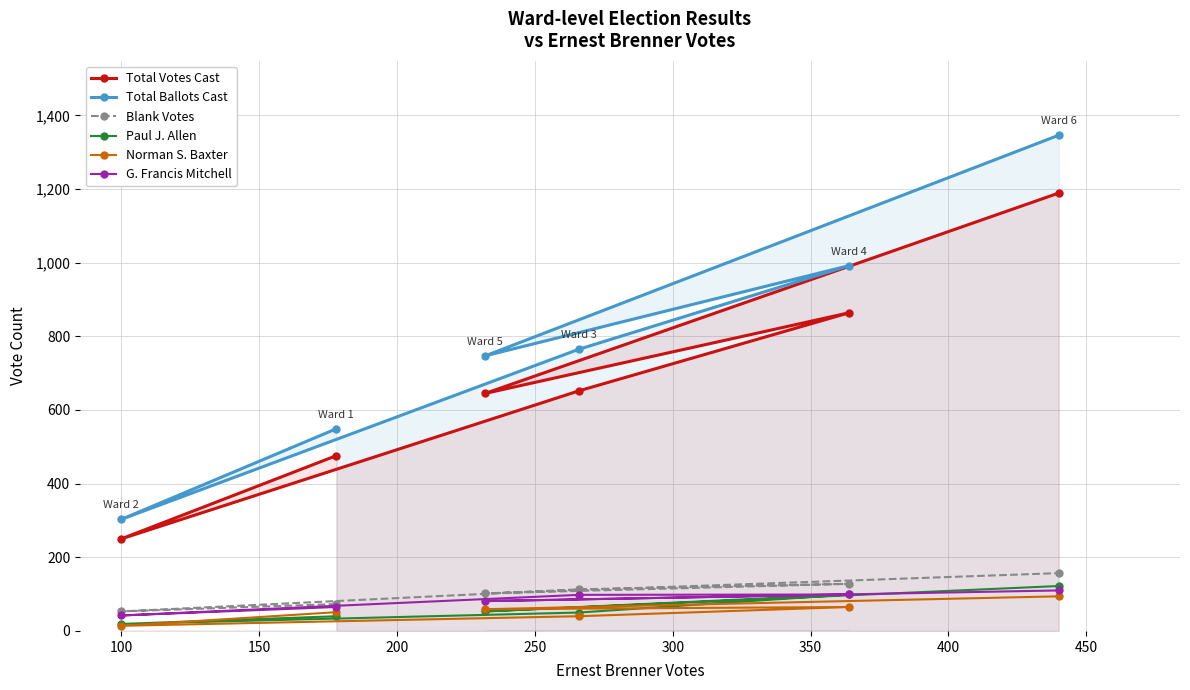

Which series has the widest spread of values?

Total Ballots Cast